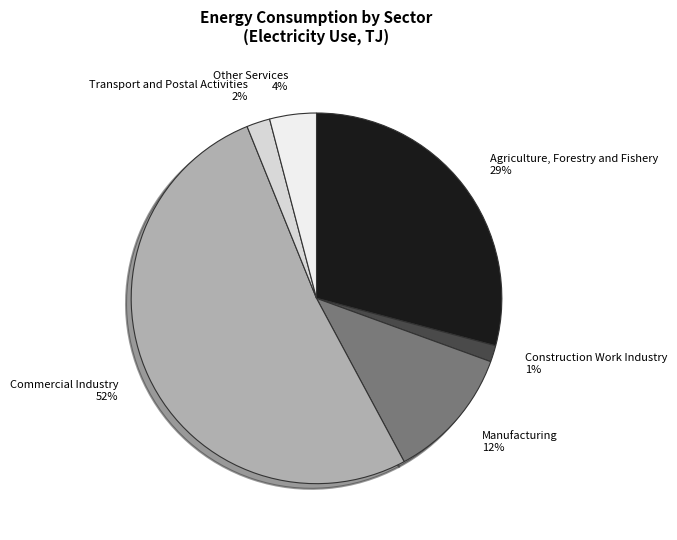

Rank the categories by value from highest to lowest.

Commercial Industry, Agriculture, Forestry and Fishery, Manufacturing, Other Services, Transport and Postal Activities, Construction Work Industry